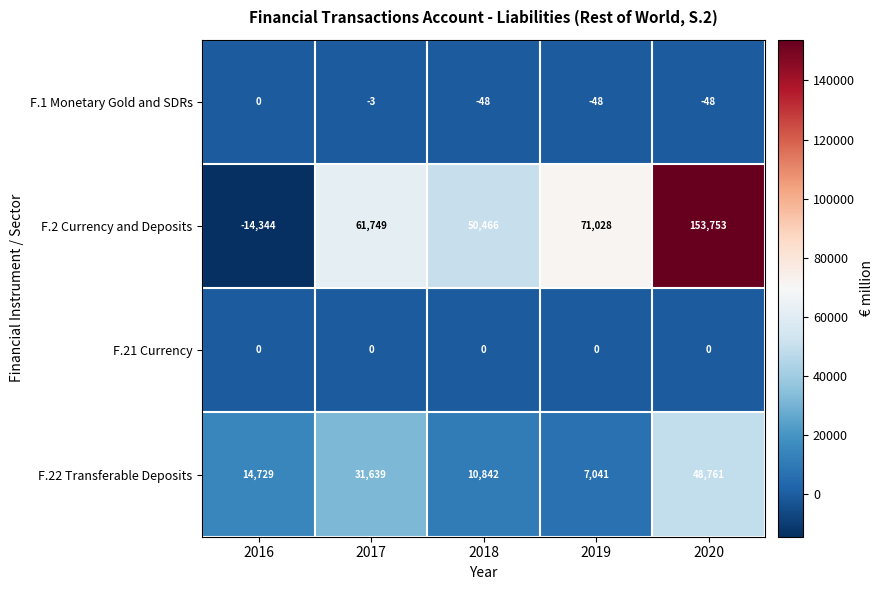

At which label is F.1 Monetary Gold and SDRs closest to -24?

2017